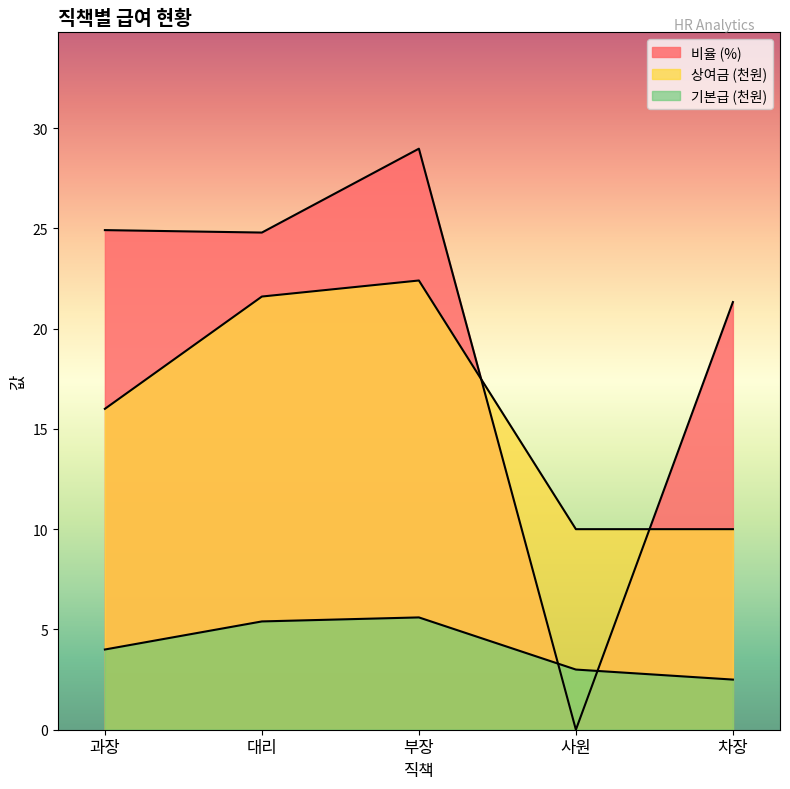

What is the minimum value for 기본급?

2.5